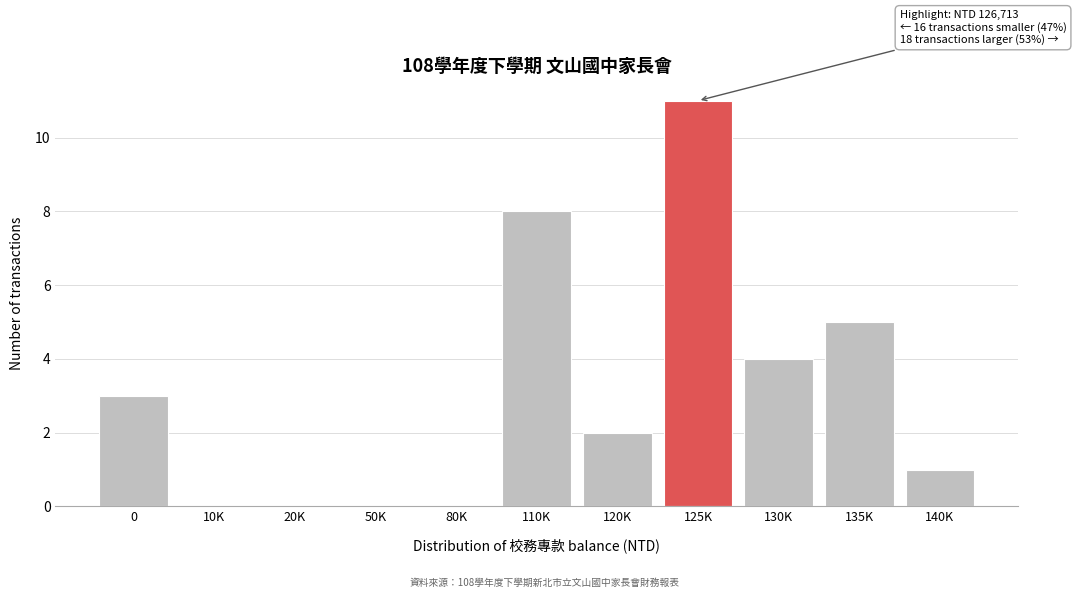

Reading right to left, list all the values displayed in this chart.

140K=1	135K=5	130K=4	125K=11	120K=2	110K=8	80K=0	50K=0	20K=0	10K=0	0=3